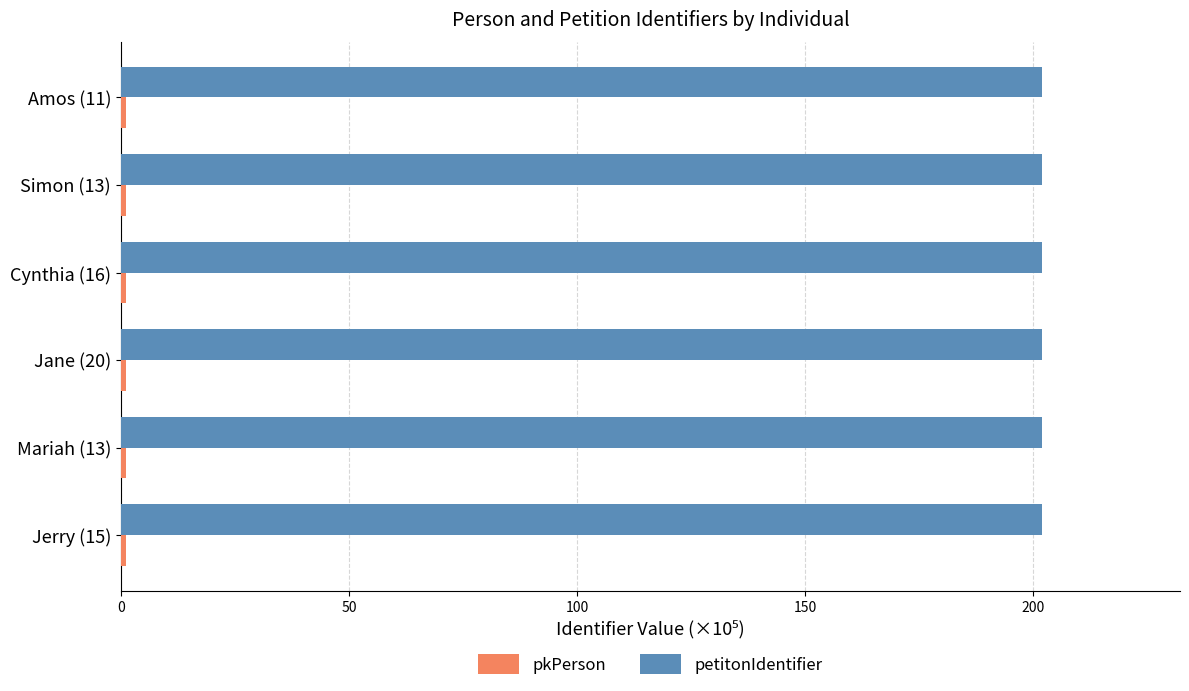

Which series has the largest total across all categories?

petitonIdentifier